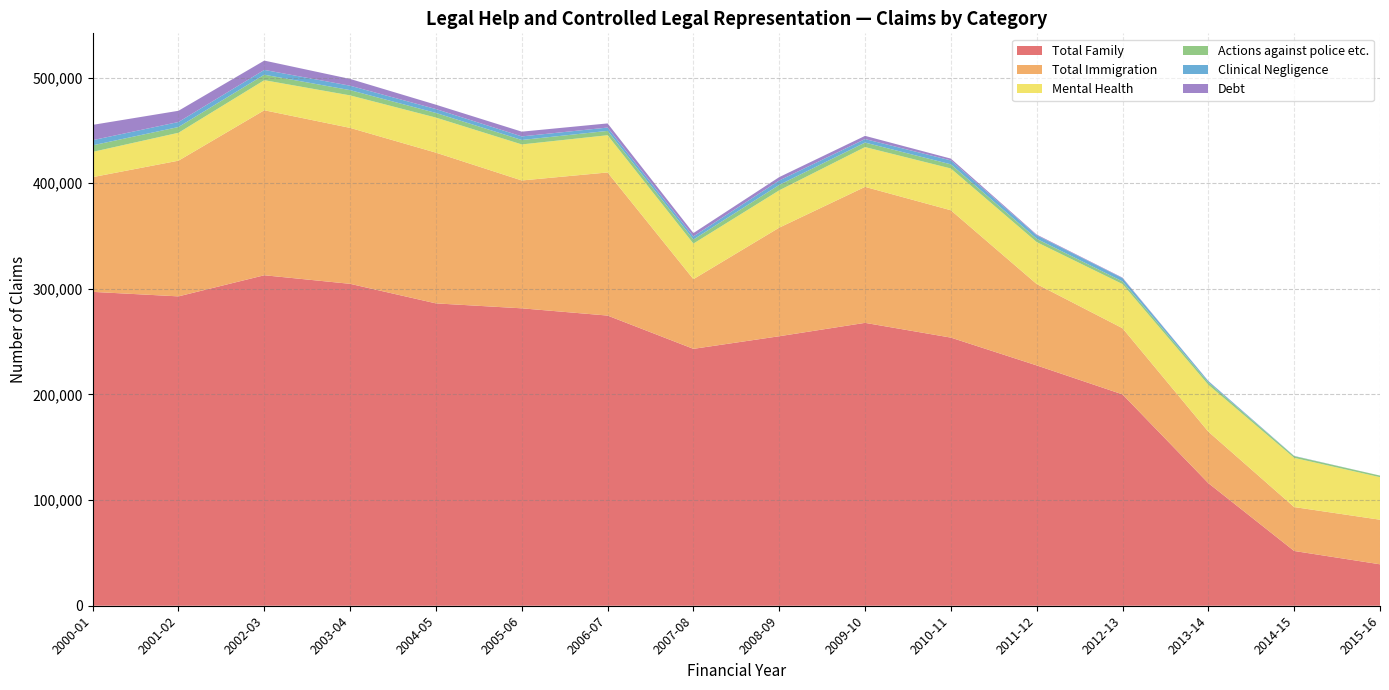

Reading left to right, what are all the values shown in this chart?

Total Family: 2000-01=297125	2001-02=292852	2002-03=312845	2003-04=304730	2004-05=286215	2005-06=281540	2006-07=274681	2007-08=243177	2008-09=255120	2009-10=267784	2010-11=253819	2011-12=227494	2012-13=200067	2013-14=116038	2014-15=51846	2015-16=39230
Total Immigration: 2000-01=108600	2001-02=128456	2002-03=156184	2003-04=147614	2004-05=142674	2005-06=121032	2006-07=135472	2007-08=65970	2008-09=102792	2009-10=128726	2010-11=120539	2011-12=77037	2012-13=62627	2013-14=48751	2014-15=41566	2015-16=42194
Mental Health: 2000-01=23886	2001-02=26409	2002-03=28469	2003-04=30753	2004-05=33200	2005-06=34111	2006-07=35237	2007-08=33674	2008-09=35322	2009-10=37665	2010-11=39544	2011-12=39686	2012-13=41775	2013-14=44346	2014-15=46568	2015-16=40256
Actions against police etc.: 2000-01=6221	2001-02=5451	2002-03=5178	2003-04=4988	2004-05=4381	2005-06=4205	2006-07=4101	2007-08=3849	2008-09=5138	2009-10=4276	2010-11=3930	2011-12=3133	2012-13=2525	2013-14=2278	2014-15=1612	2015-16=1500
Clinical Negligence: 2000-01=4874	2001-02=4748	2002-03=4553	2003-04=4177	2004-05=3687	2005-06=3389	2006-07=3165	2007-08=2947	2008-09=4182	2009-10=3297	2010-11=3725	2011-12=3314	2012-13=3126	2013-14=1166	2014-15=211	2015-16=34
Debt: 2000-01=14491	2001-02=10619	2002-03=8817	2003-04=6413	2004-05=4110	2005-06=4494	2006-07=3923	2007-08=3160	2008-09=3196	2009-10=3047	2010-11=1689	2011-12=701	2012-13=466	2013-14=190	2014-15=47	2015-16=6